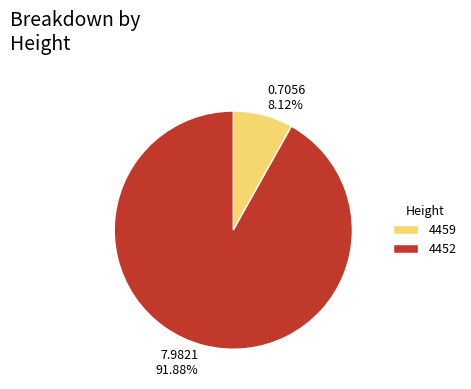

Combined, do 4452 and 4459 account for over 50%?

Yes